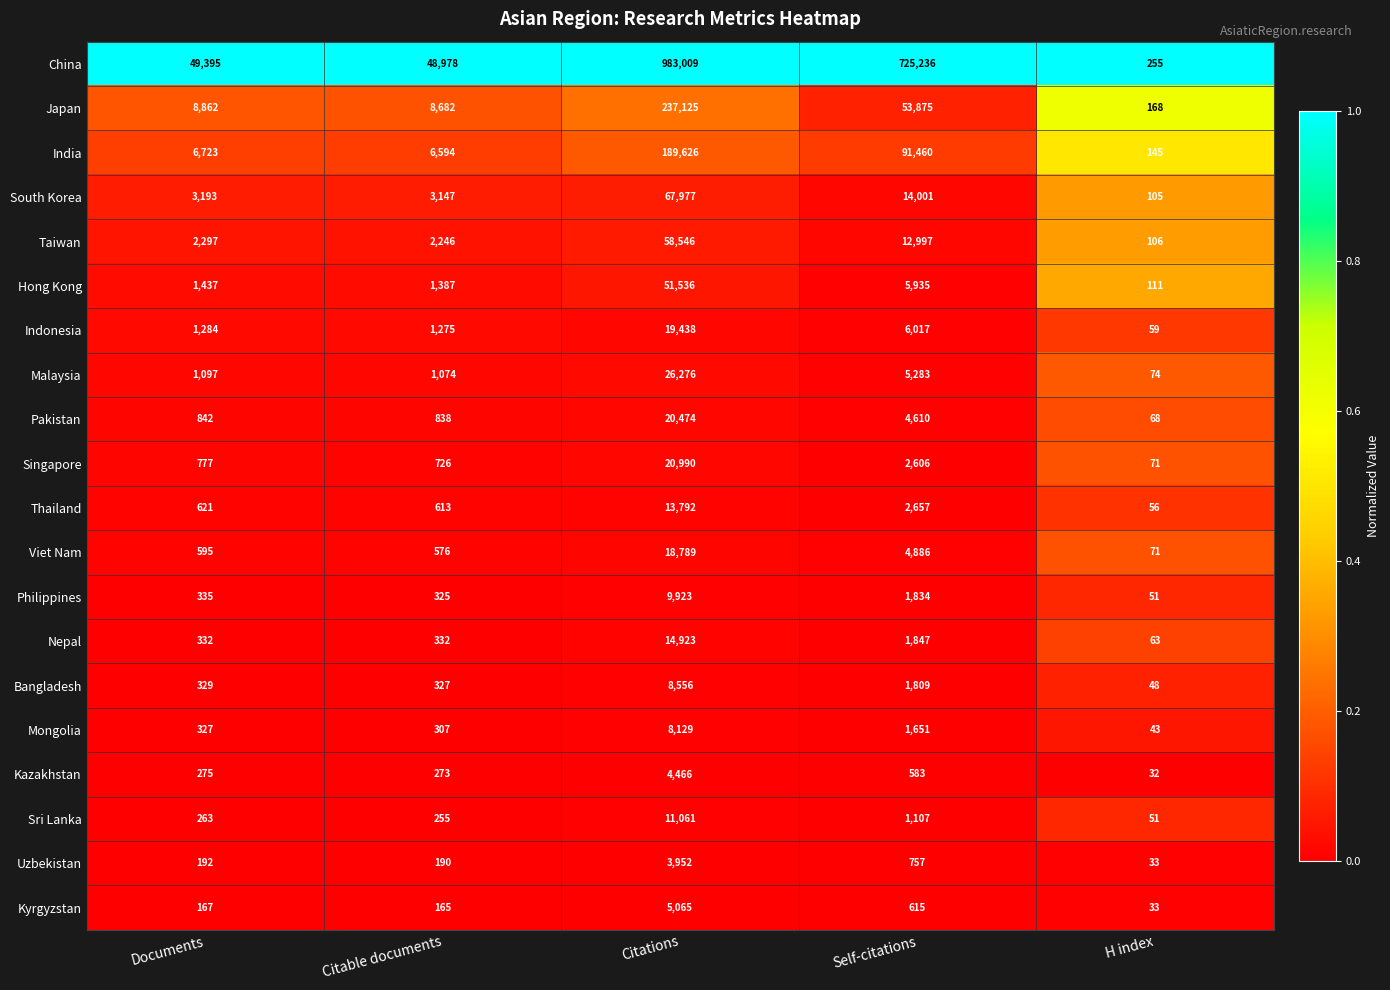

Which series has the largest total across all categories?

China